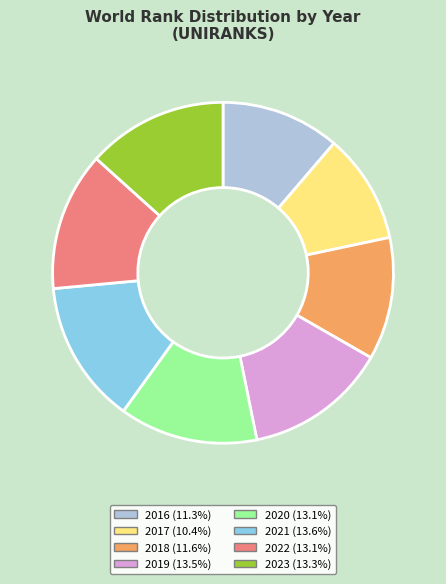

Does 2023 represent more than half of the total?

No